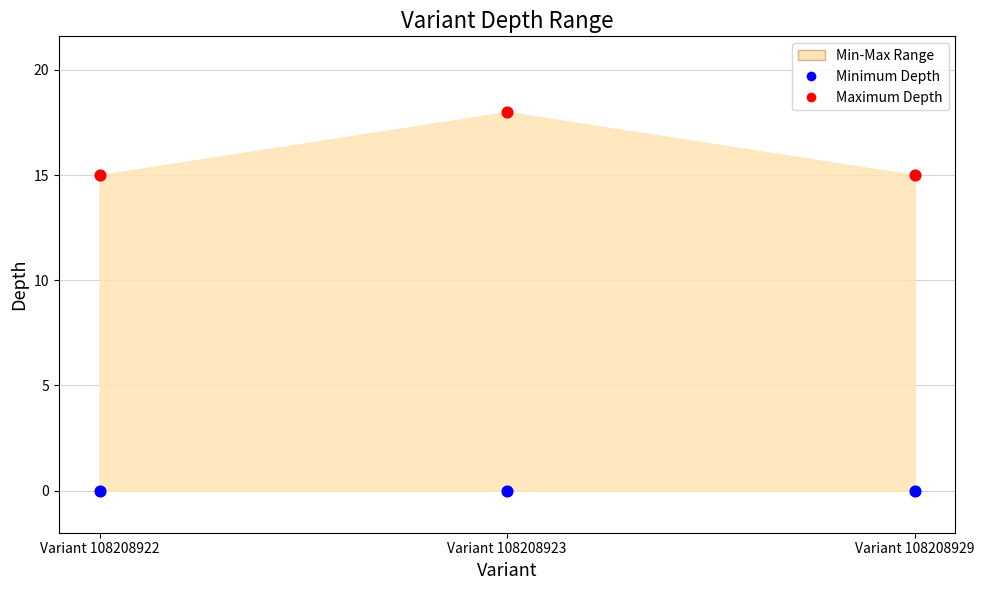

Across all data points, what is the average Y value?

8